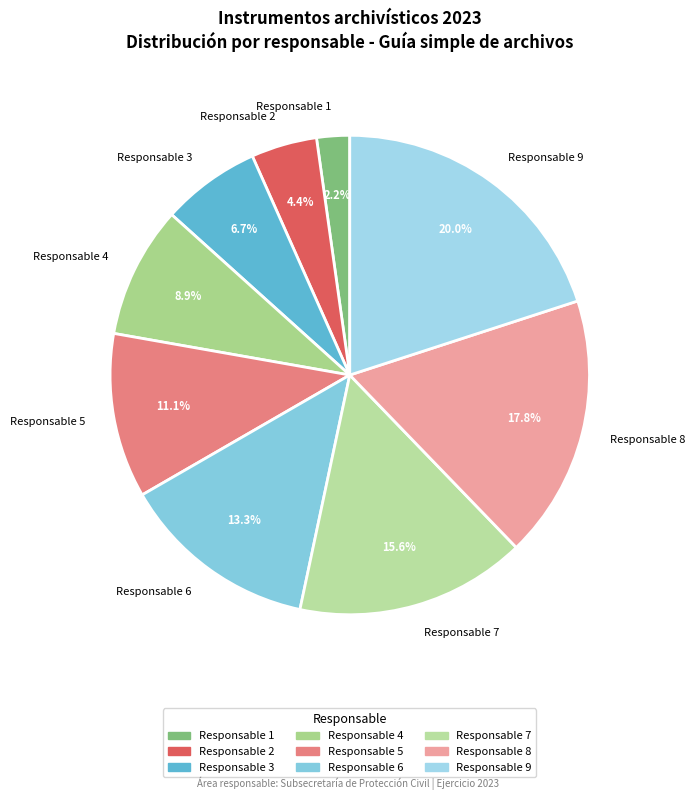

How many slices are in this pie chart?

9